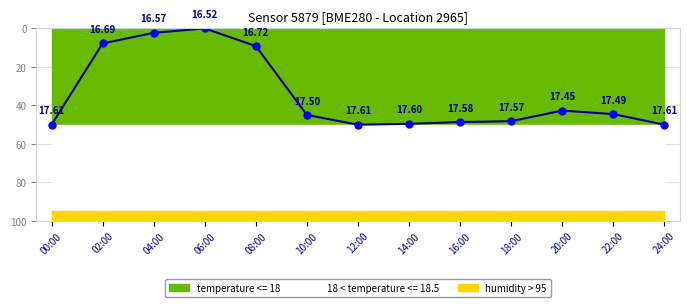

What is the value of the 11th point from the left?

42.7